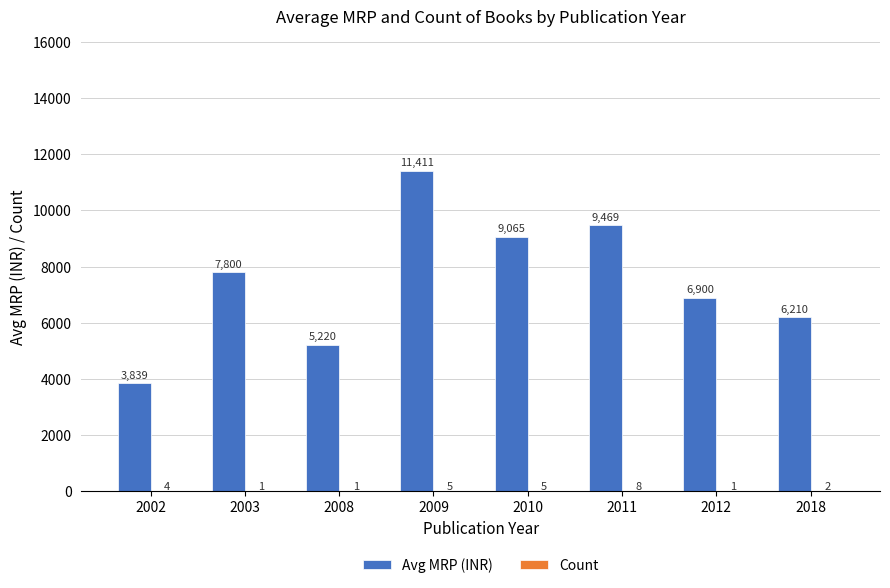

Is it true that Avg MRP (INR) equals 15615.1 at 2011?

False